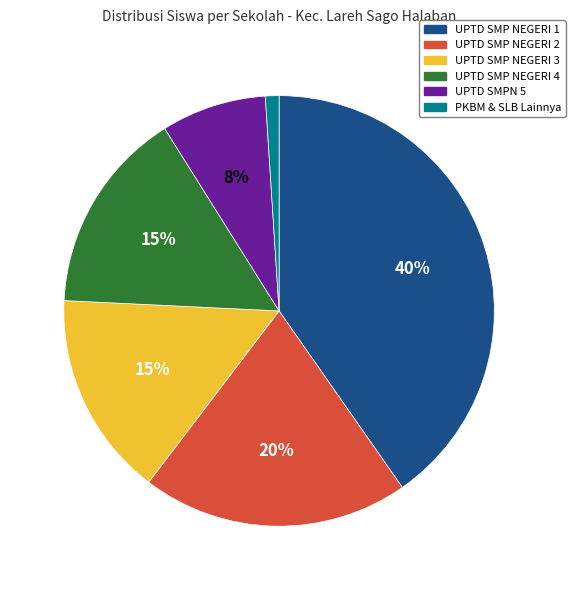

The UPTD SMP NEGERI 2 slice represents 20% of the pie. True or false?

True